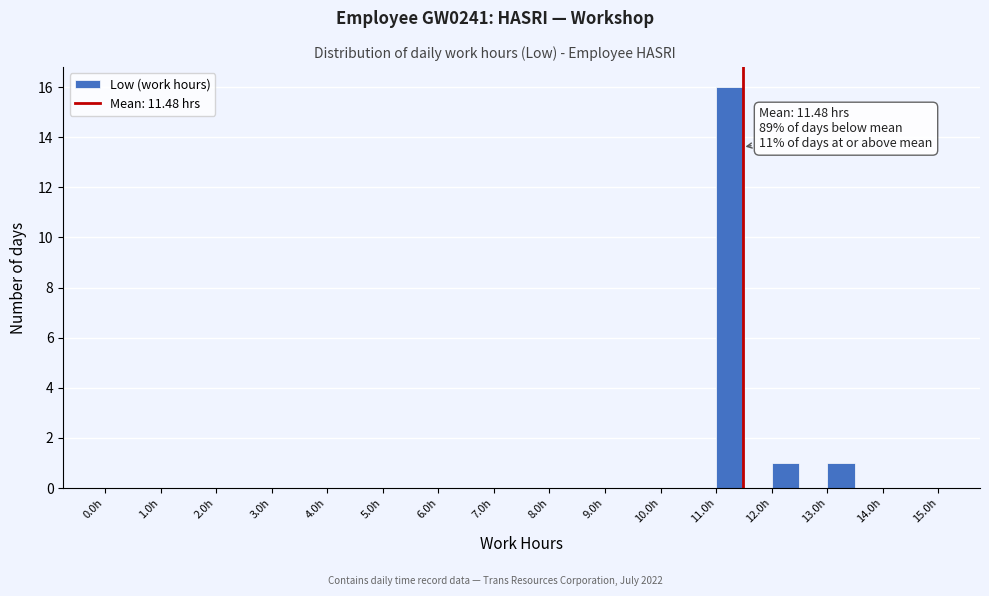

Which range on the x-axis has the tallest bar?

11.0 to 11.5